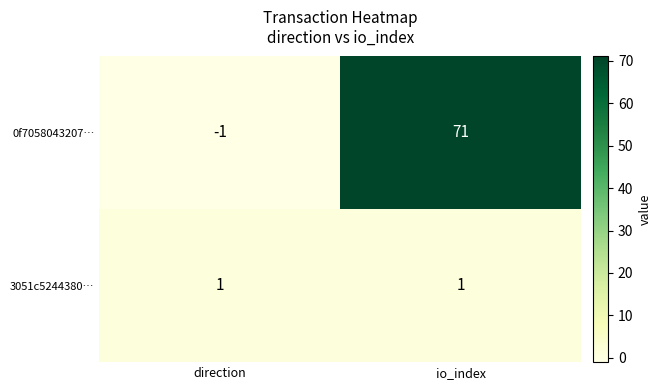

Which label corresponds to the smallest value in the chart?

direction